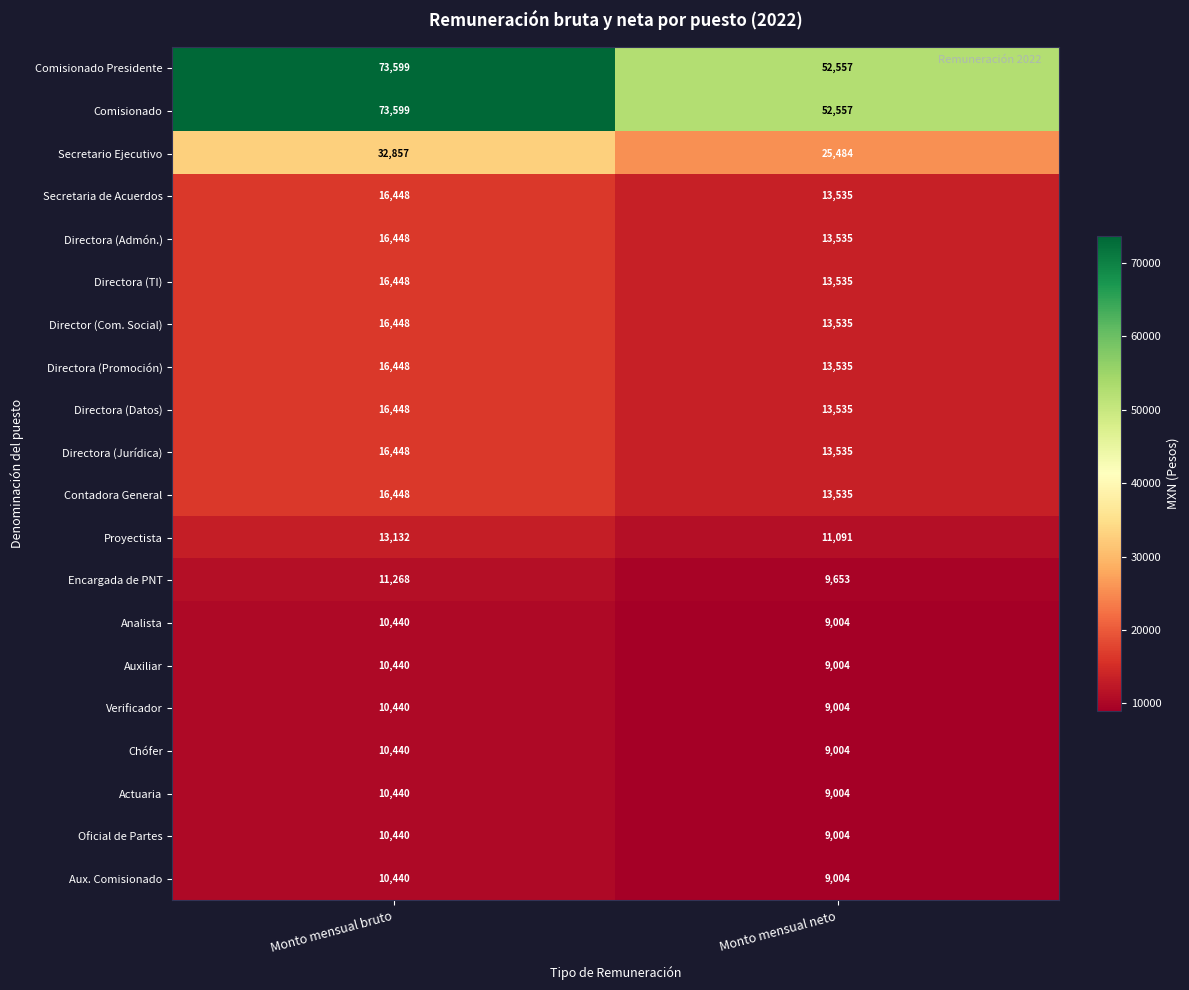

What is the spread (max minus min) of values at Monto mensual neto?

43553